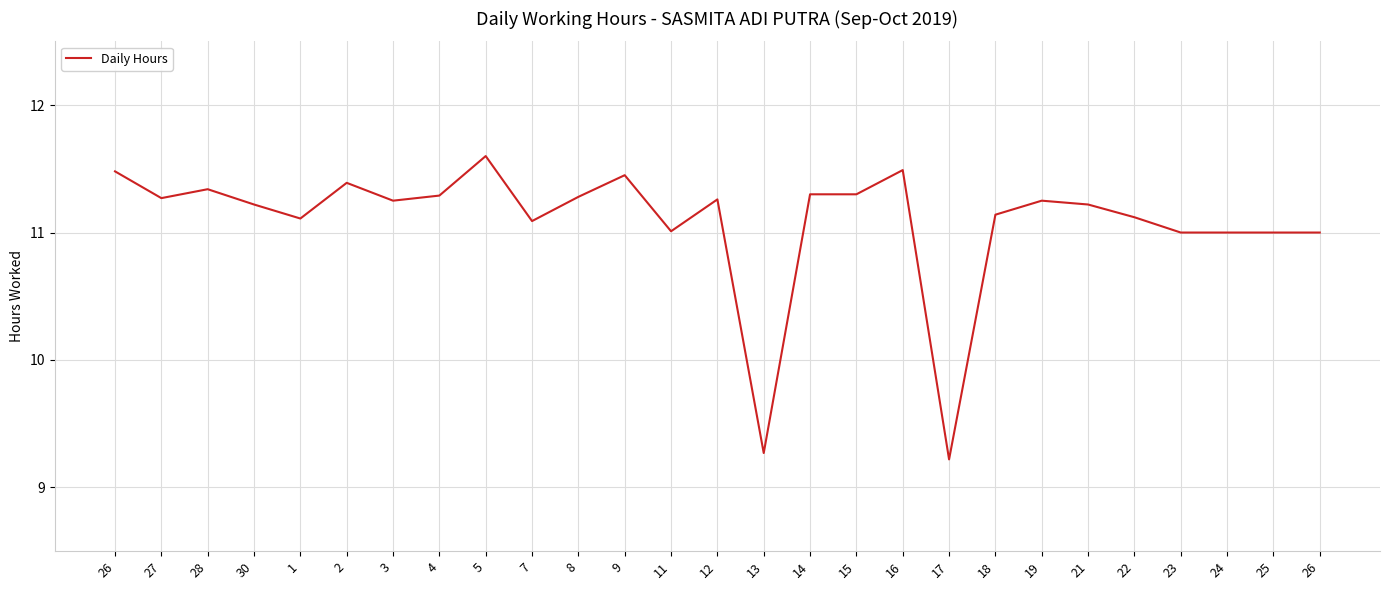

How many lines are shown in the chart?

1